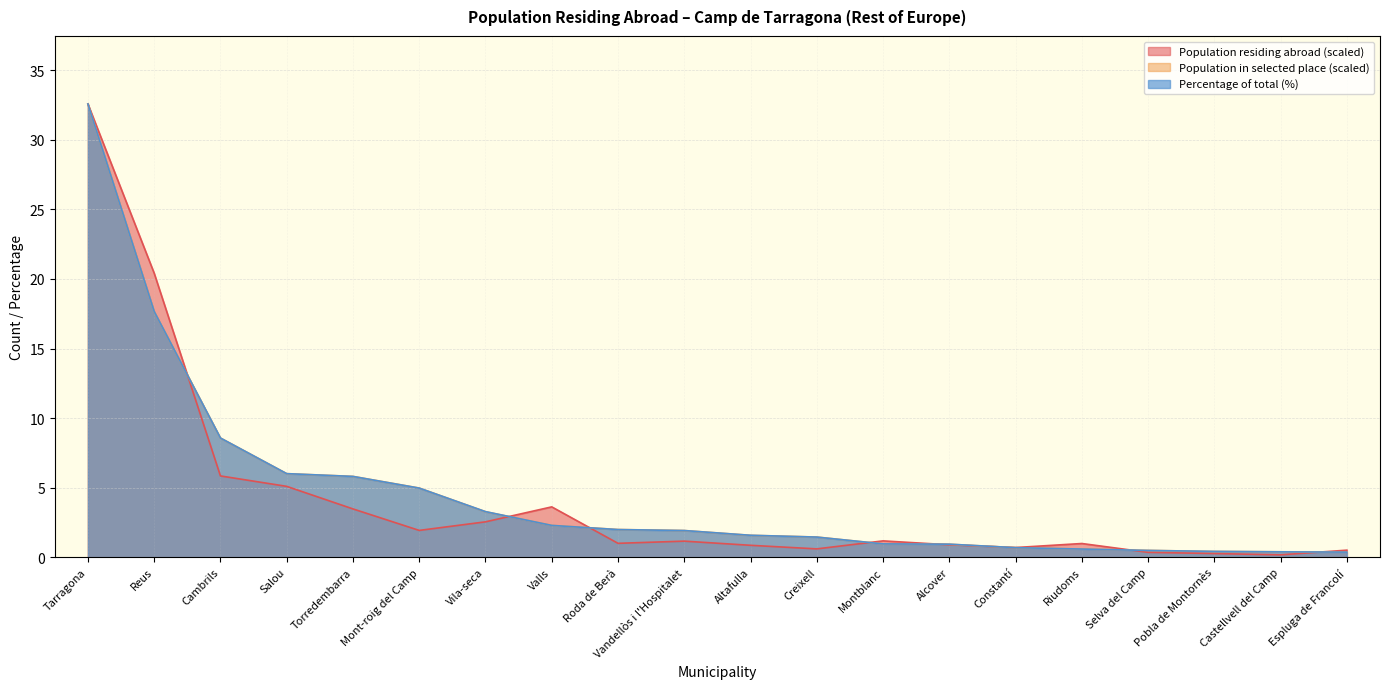

What is the approximate value of Population in selected place at Torredembarra?

5.8